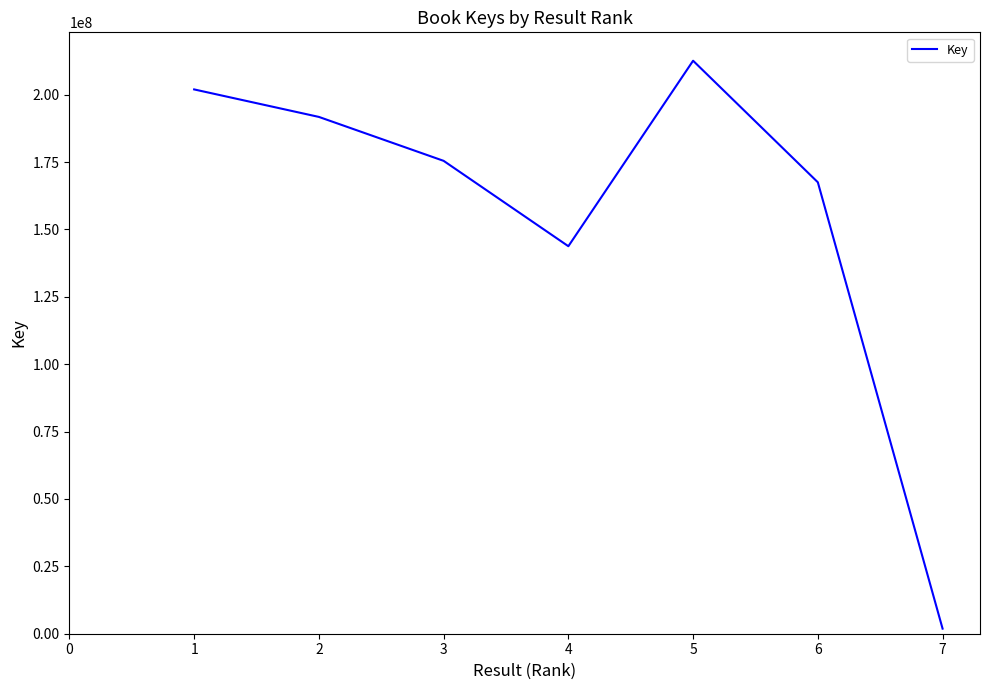

What is the average value?

156422918